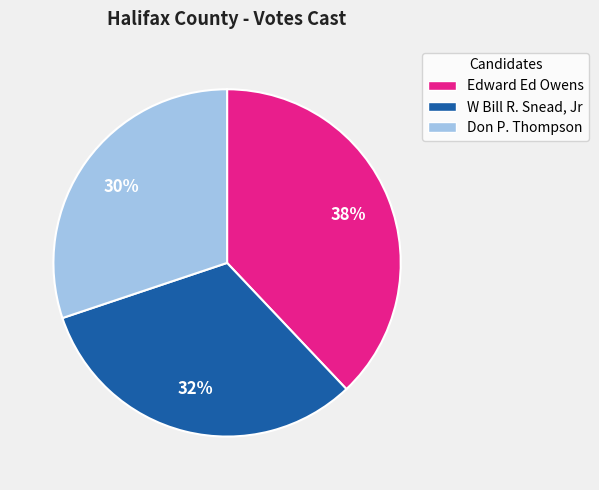

True or false: Don P. Thompson accounts for 30% of the total.

True